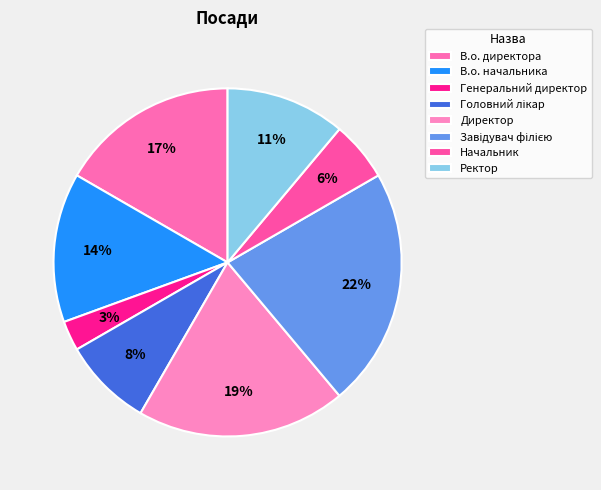

To the nearest percent, what is the combined percentage of Генеральний директор and Директор?

22%